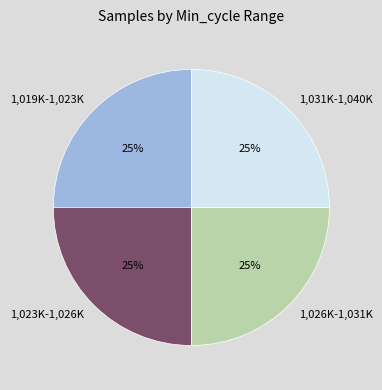

What is the ratio of the value at 1,026K-1,031K to the value at 1,019K-1,023K?

1.0